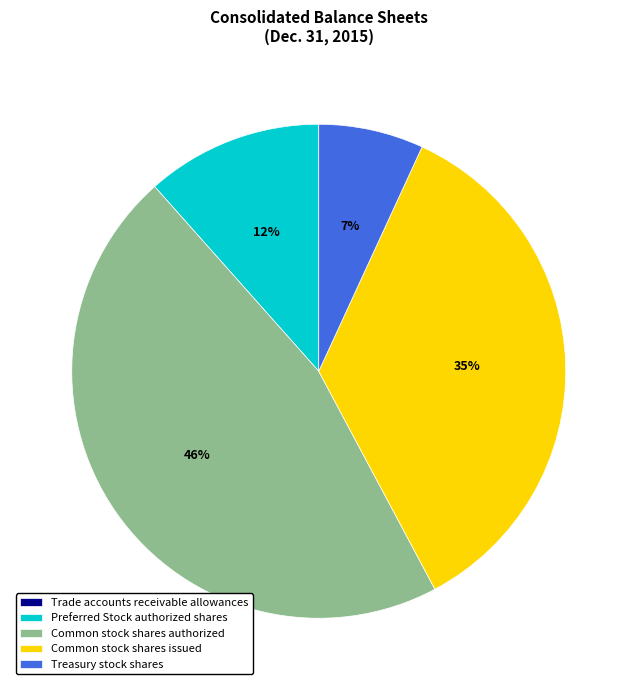

Is the sum of Treasury stock shares and Common stock shares issued greater than half?

No